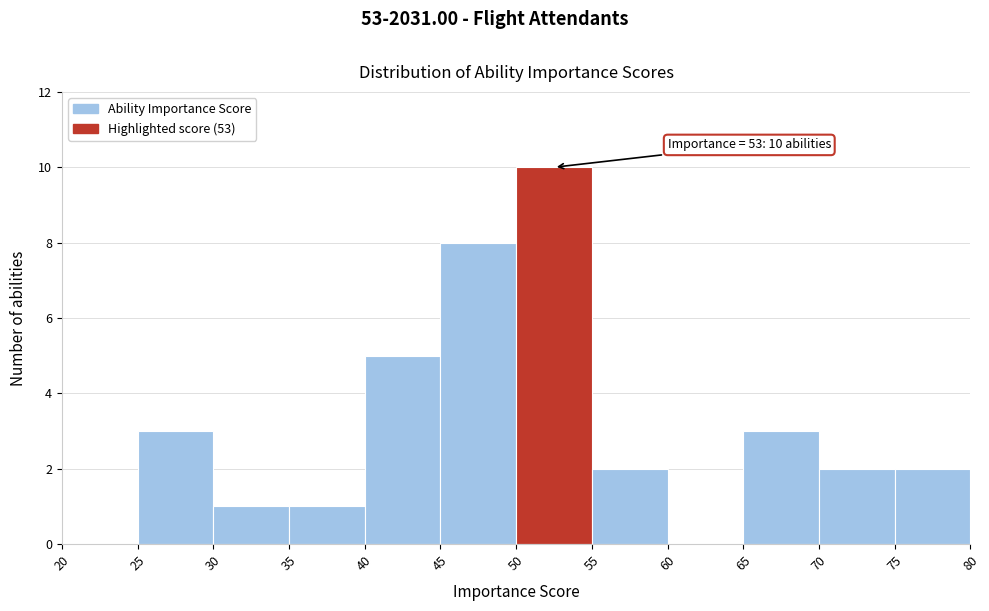

Over which range of the x-axis is the bar tallest?

50 to 55